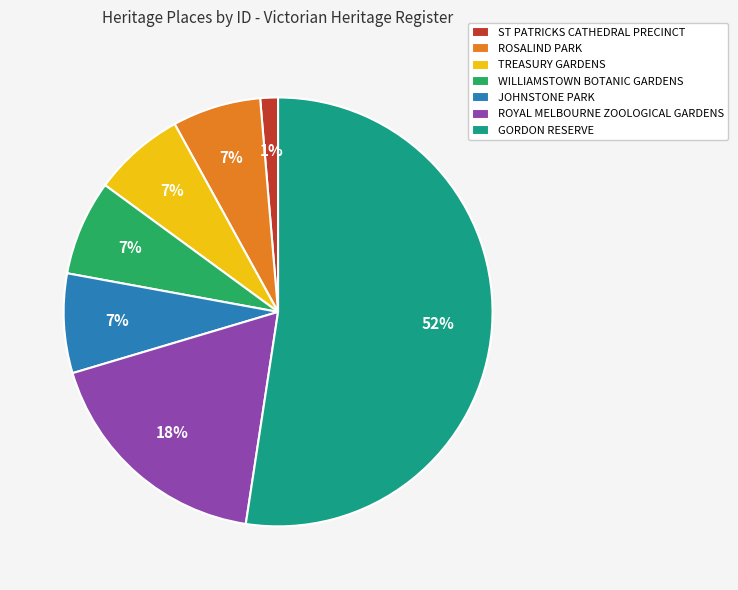

To the nearest percent, what is the difference between the ST PATRICKS CATHEDRAL PRECINCT and WILLIAMSTOWN BOTANIC GARDENS slice percentages?

6%